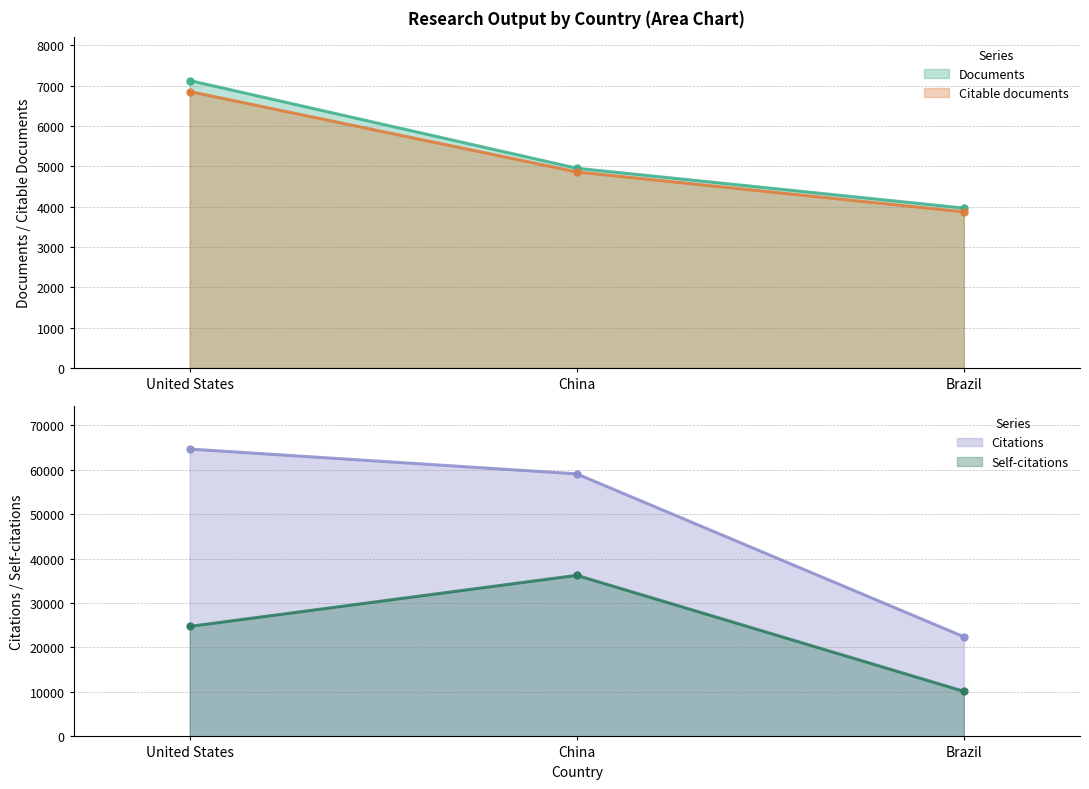

At which label does Citations first exceed 59045?

United States